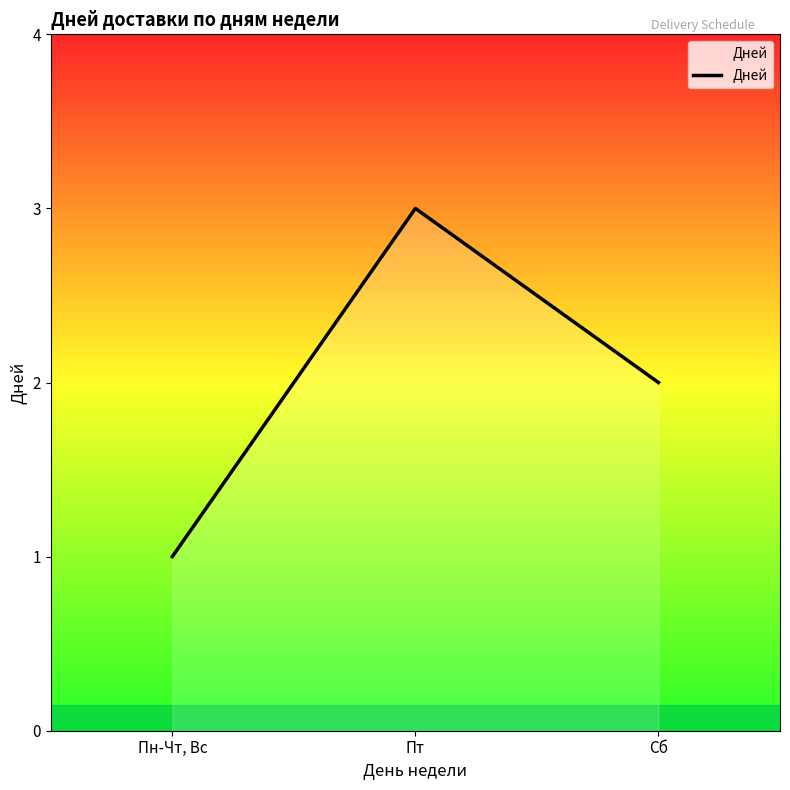

What is the approximate value at Сб?

2